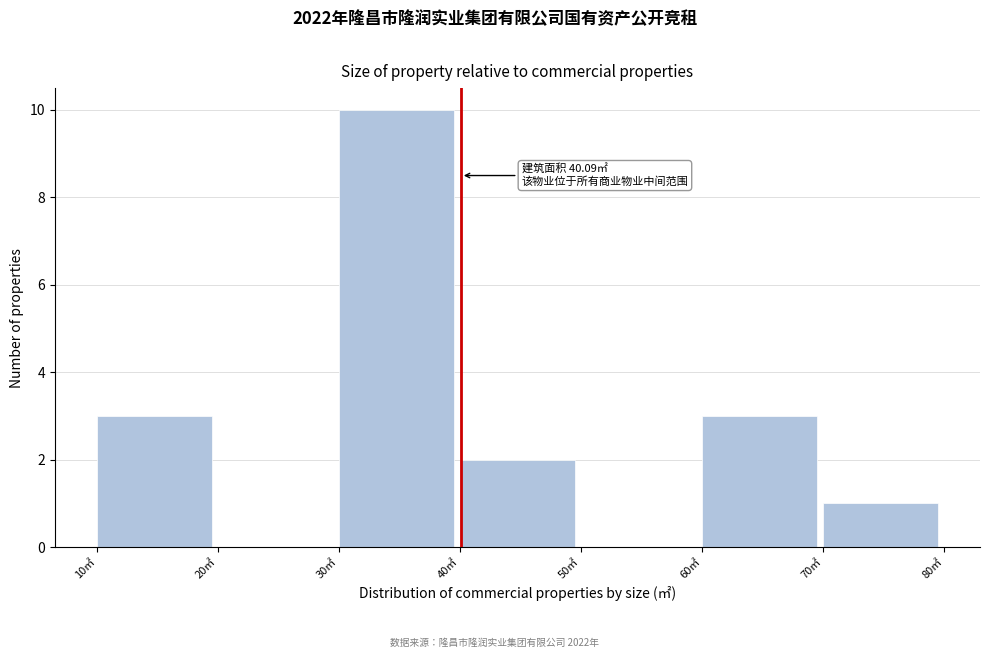

Which range on the x-axis has the tallest bar?

30 to 40